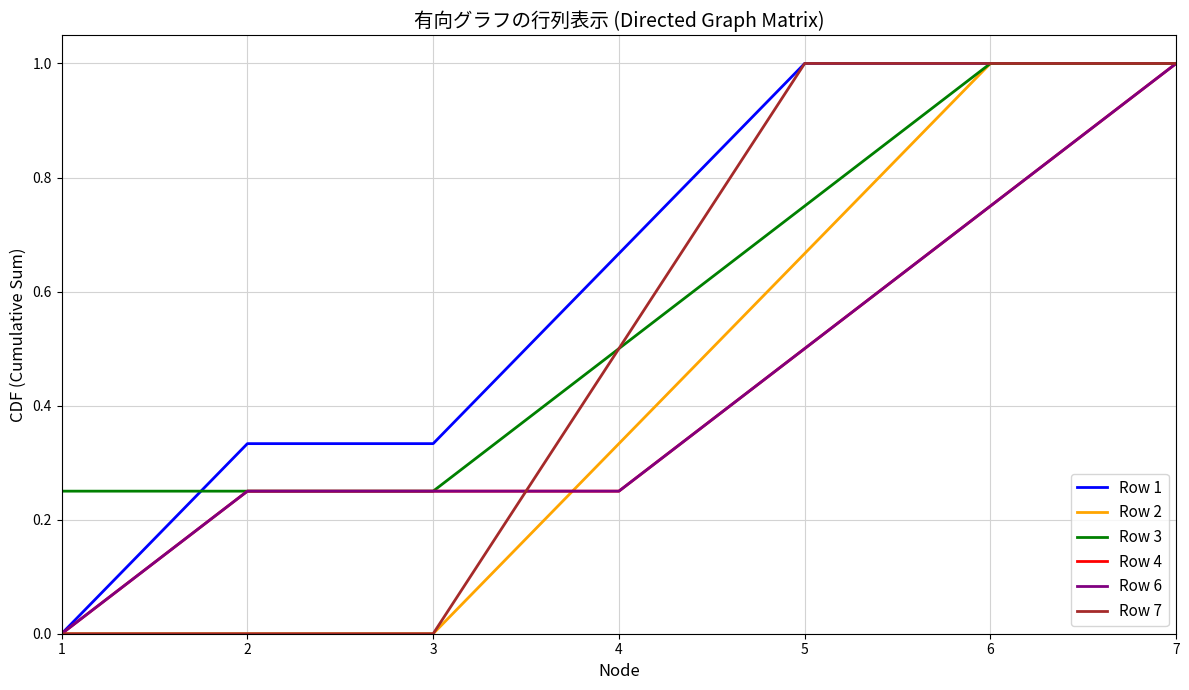

Which series changed the most between 2 and 5?

Row 7